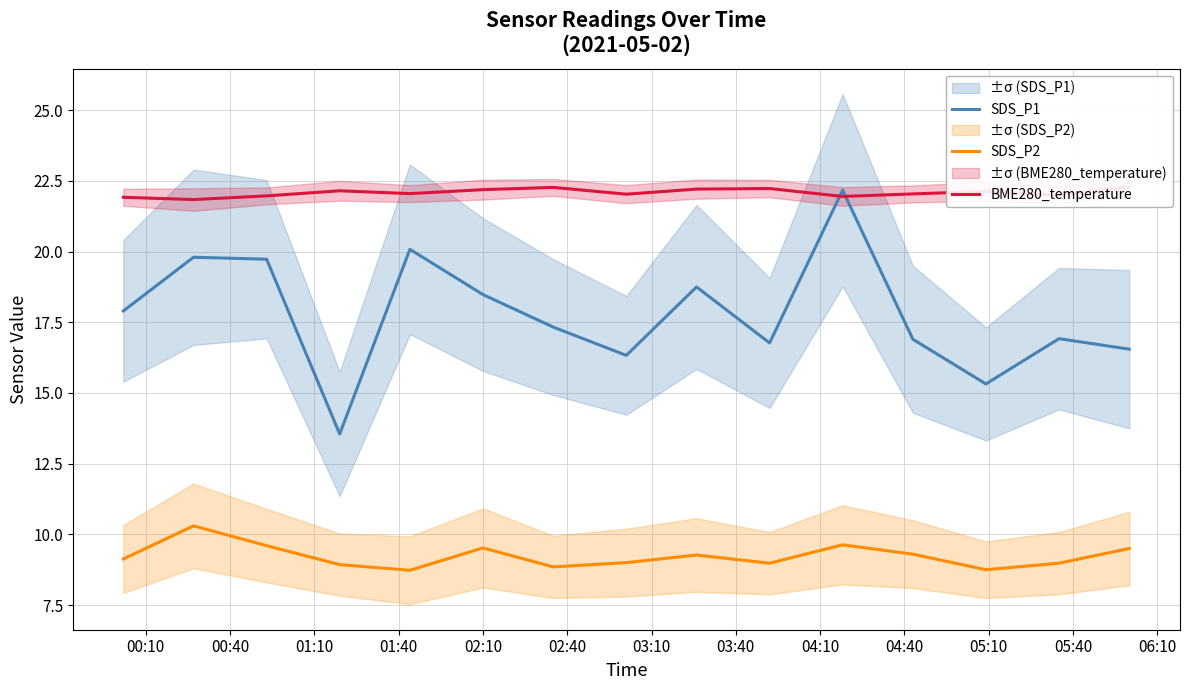

What is the minimum value for SDS_P1?

13.6